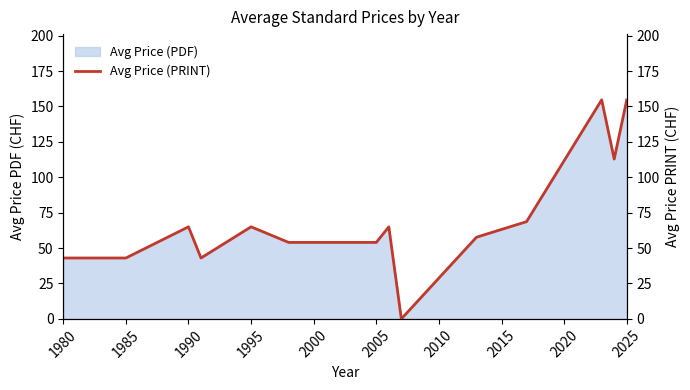

What is the average value?

70.0